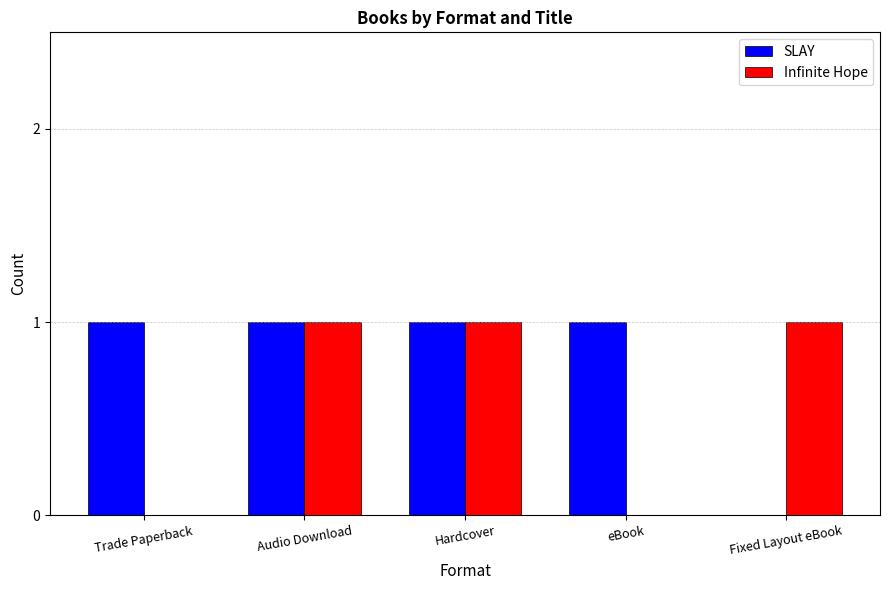

Which series has the largest total across all categories?

SLAY